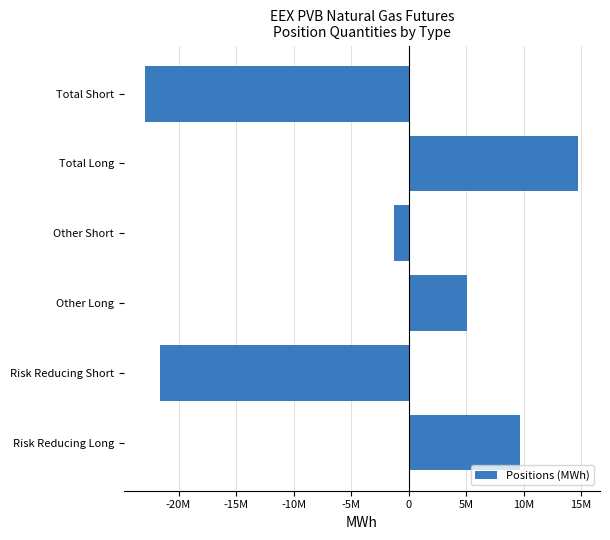

Does the chart contain any negative values?

Yes